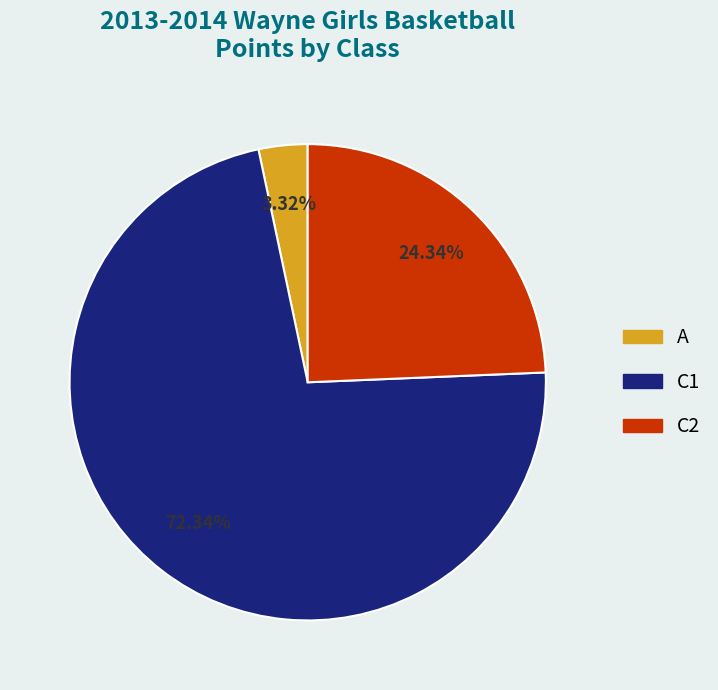

To the nearest percent, what is the difference between the C2 and C1 slice percentages?

48%